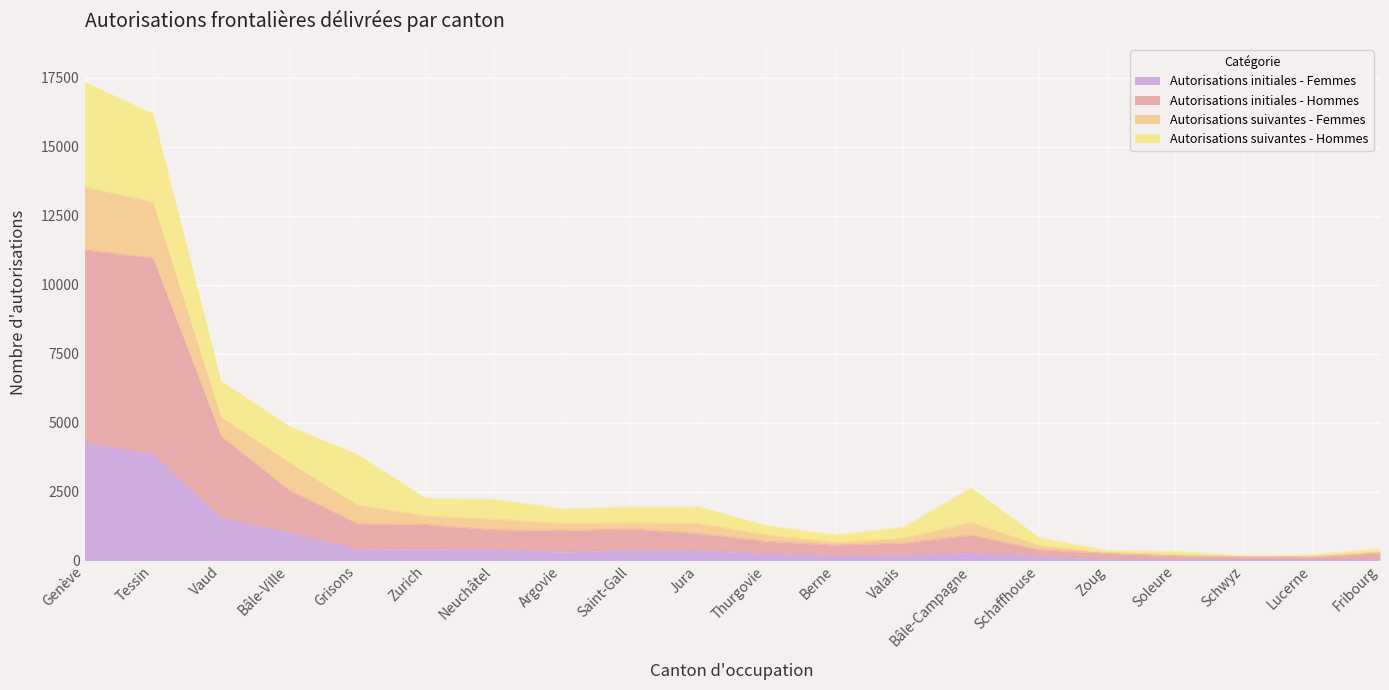

What is the highest value of the Autorisations initiales - Femmes series?

4253